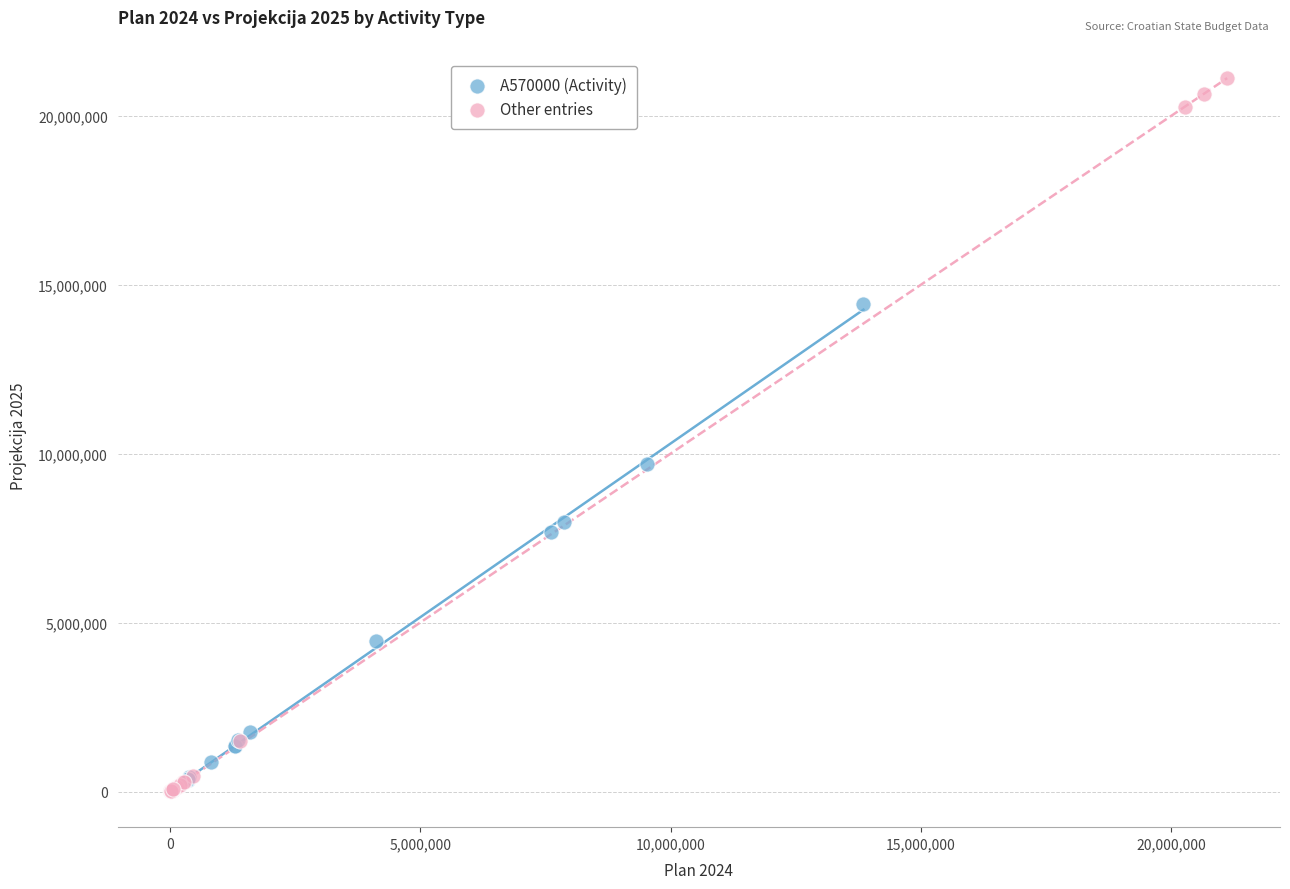

Which series contains the highest Y value?

Other entries